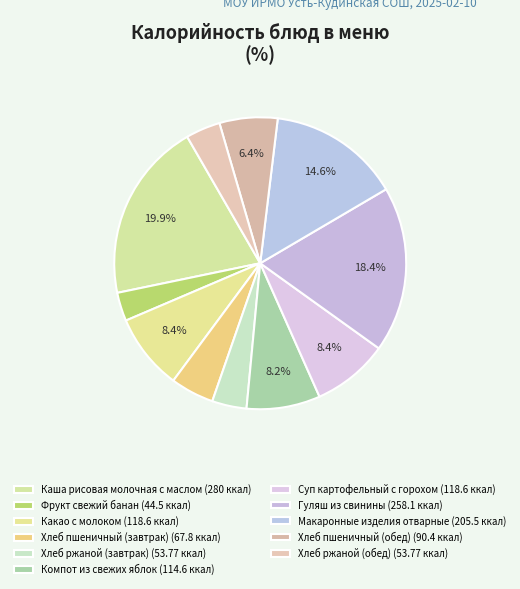

To the nearest percent, what is the combined percentage of Хлеб пшеничный (завтрак) and Макаронные изделия отварные?

19%